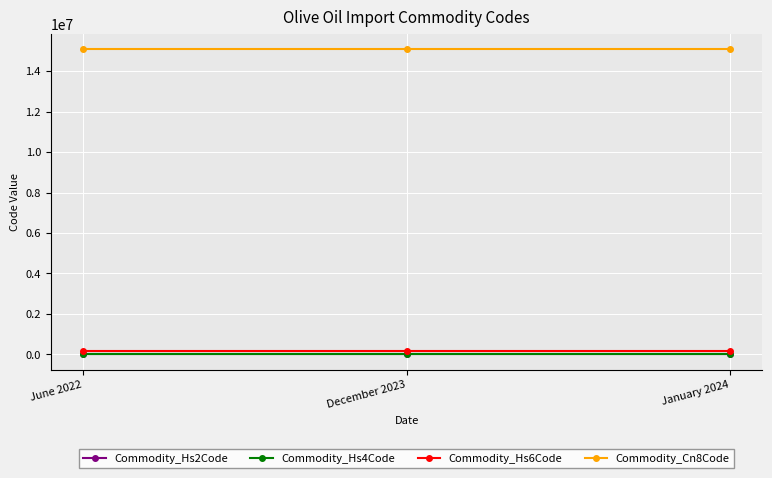

Reading left to right, extract all data points from this chart.

Commodity_Hs2Code: 15	15	15
Commodity_Hs4Code: 1509	1509	1509
Commodity_Hs6Code: 150920	150920	150920
Commodity_Cn8Code: 15092000	15092000	15092000